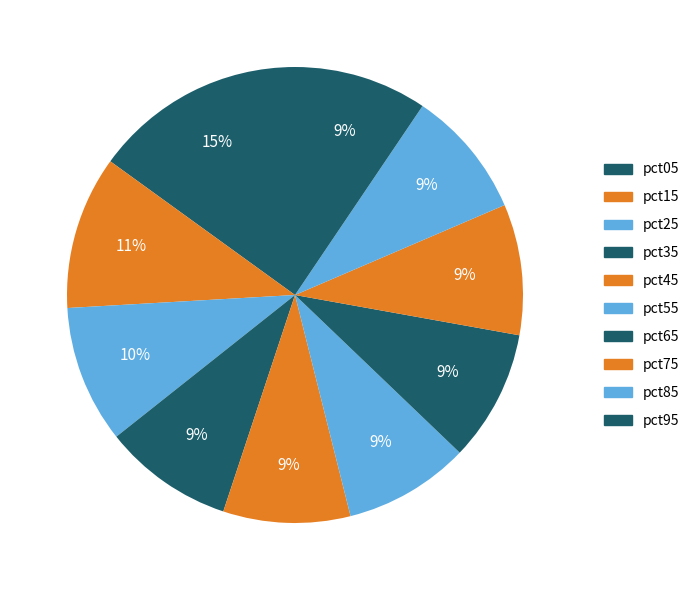

What is the smallest slice in the pie chart?

pct55